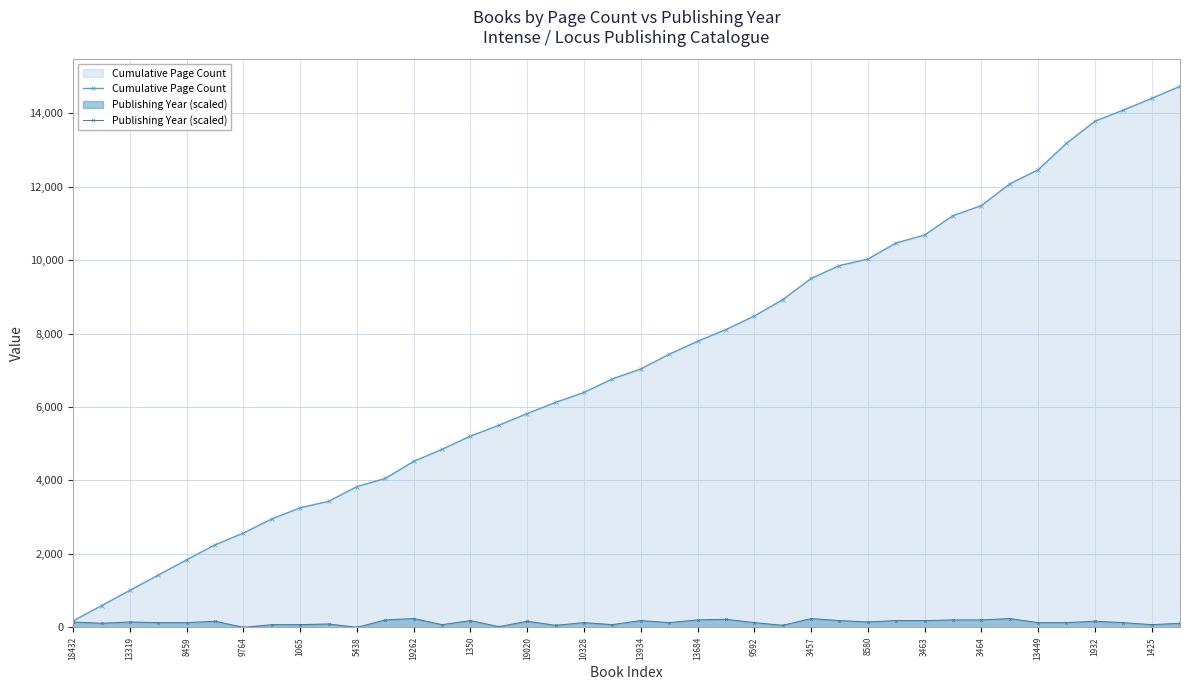

Which series has the largest range (max minus min)?

Cumulative Page Count